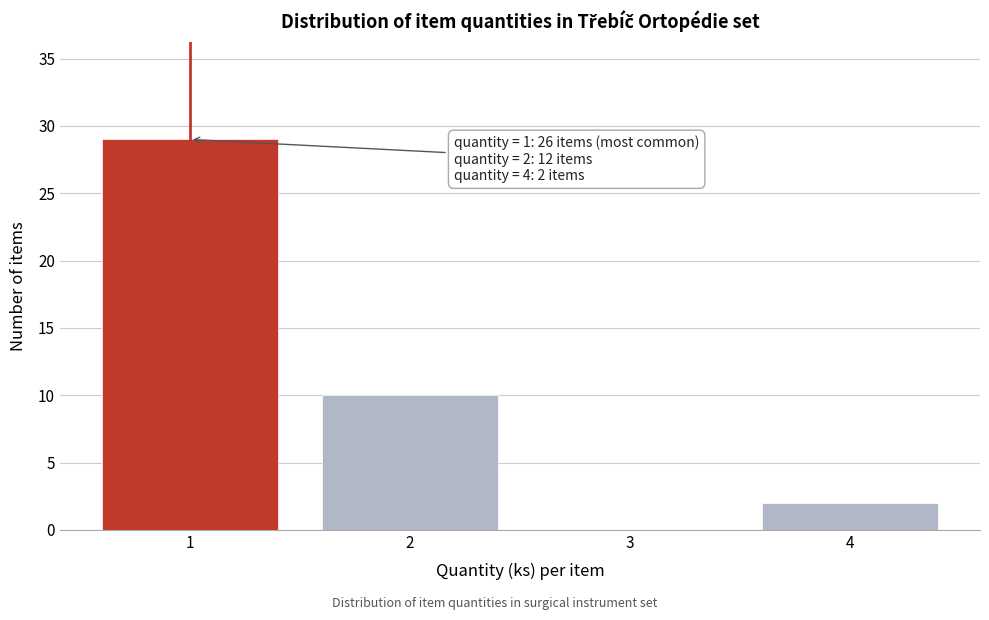

Reading left to right, what are all the values shown in this chart?

1=29	2=10	3=0	4=2